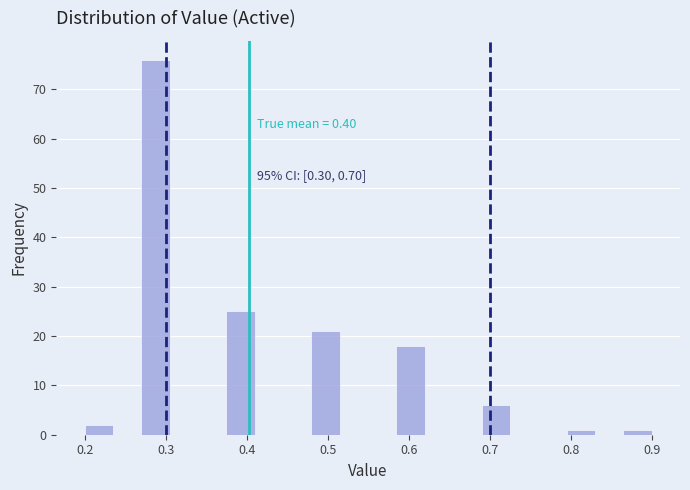

Around what value on the x-axis is the tallest bar? Give the approximate position of its centre, as read against the axis.

0.29